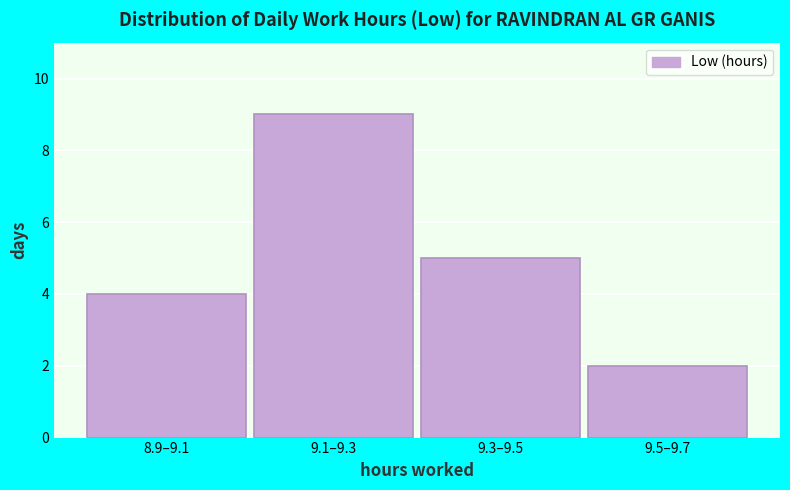

Reading left to right, extract all data points from this chart.

4	9	5	2